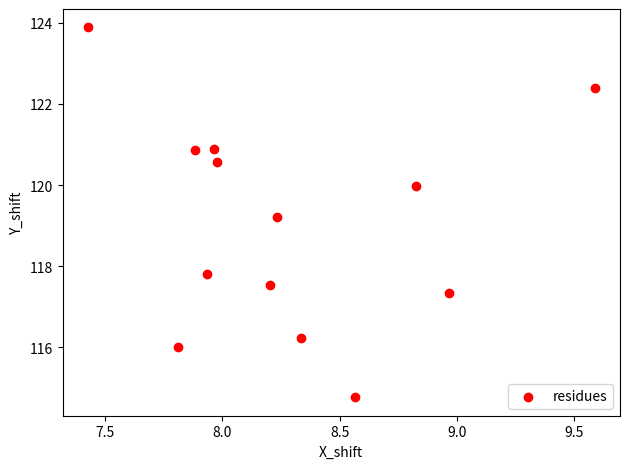

What Y value in the scatter plot is closest to 119?

119.2